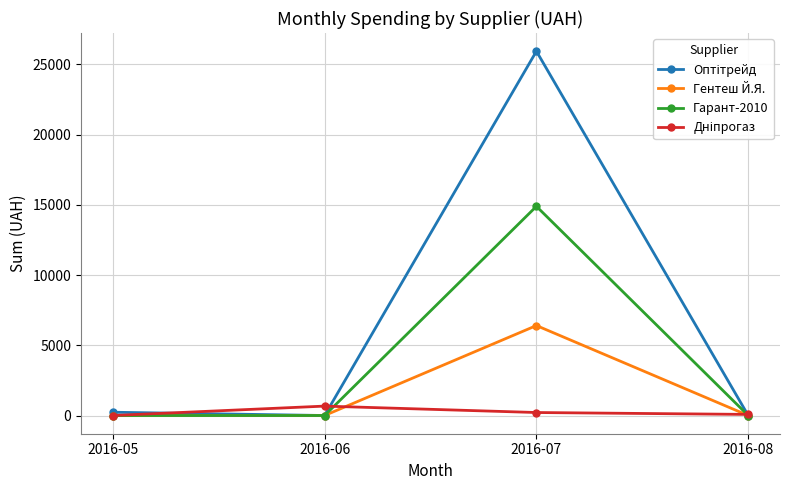

What is the total value across all series at 2016-08?

77.4